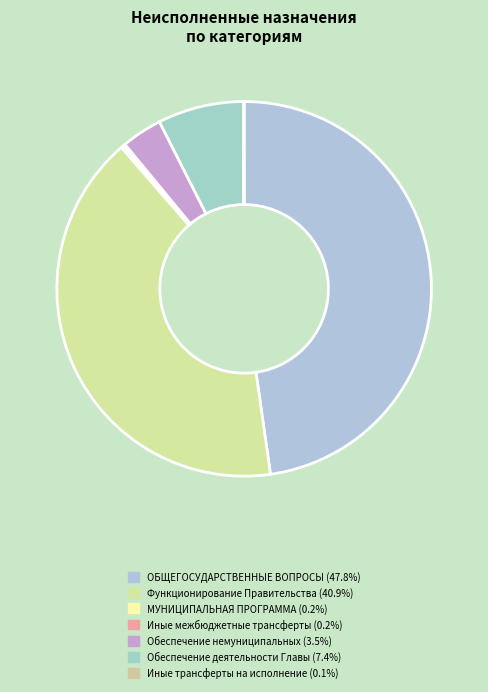

How many slices are in this pie chart?

7